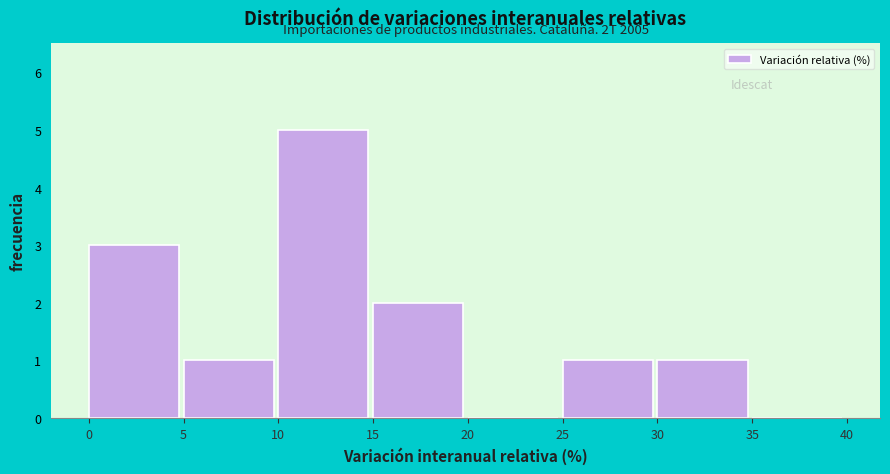

Over which range of the x-axis is the bar tallest?

10 to 15